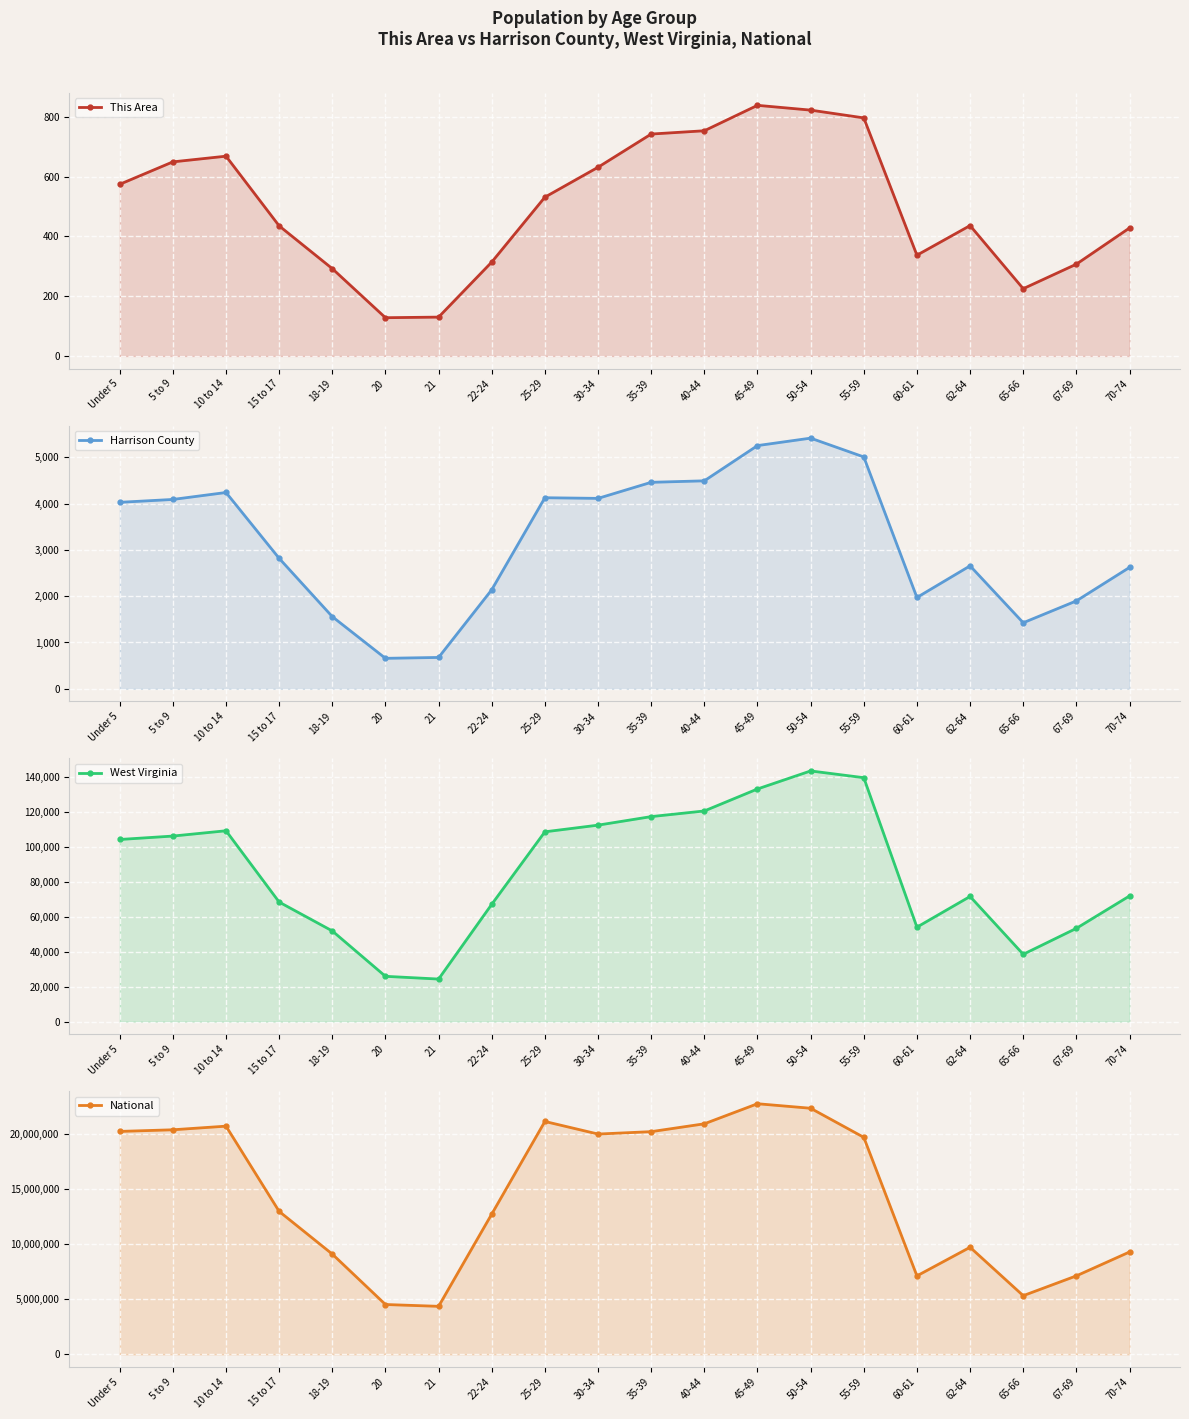

Which series has the largest range (max minus min)?

National